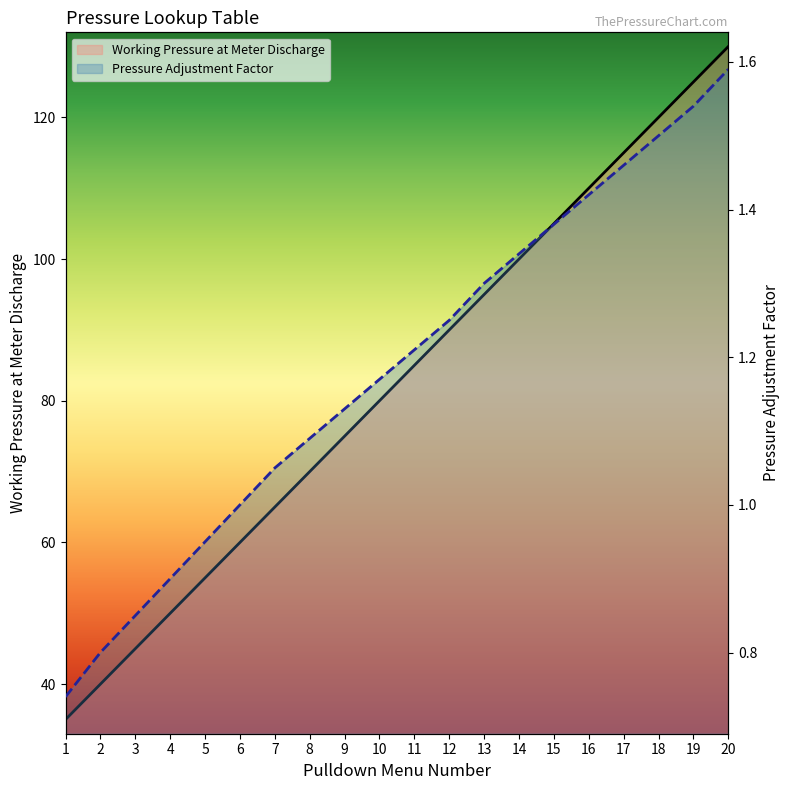

Read the Working Pressure at Meter Discharge value at 2.

40.0